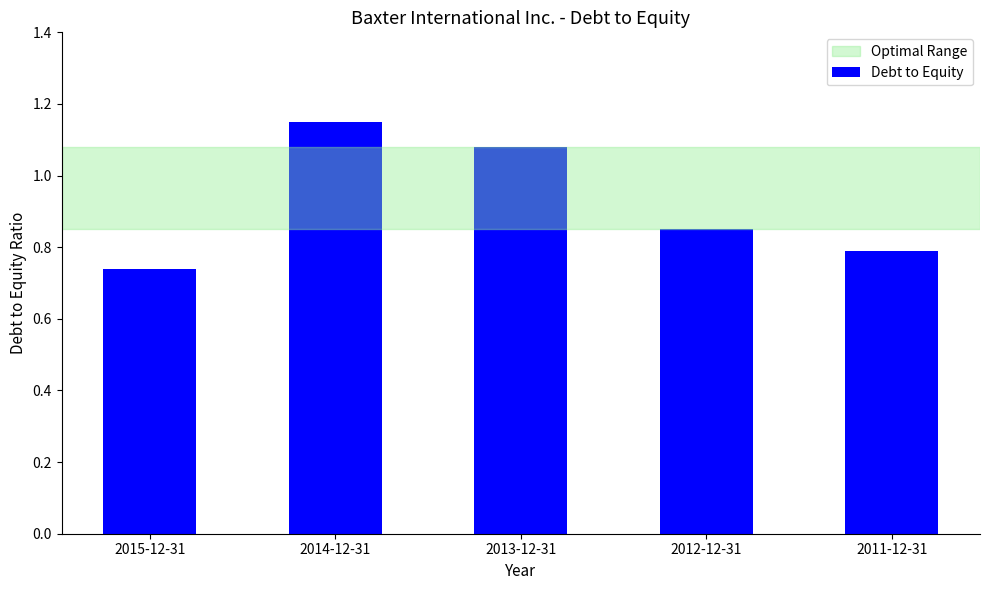

Rank the categories by value from highest to lowest.

2014-12-31, 2013-12-31, 2012-12-31, 2011-12-31, 2015-12-31